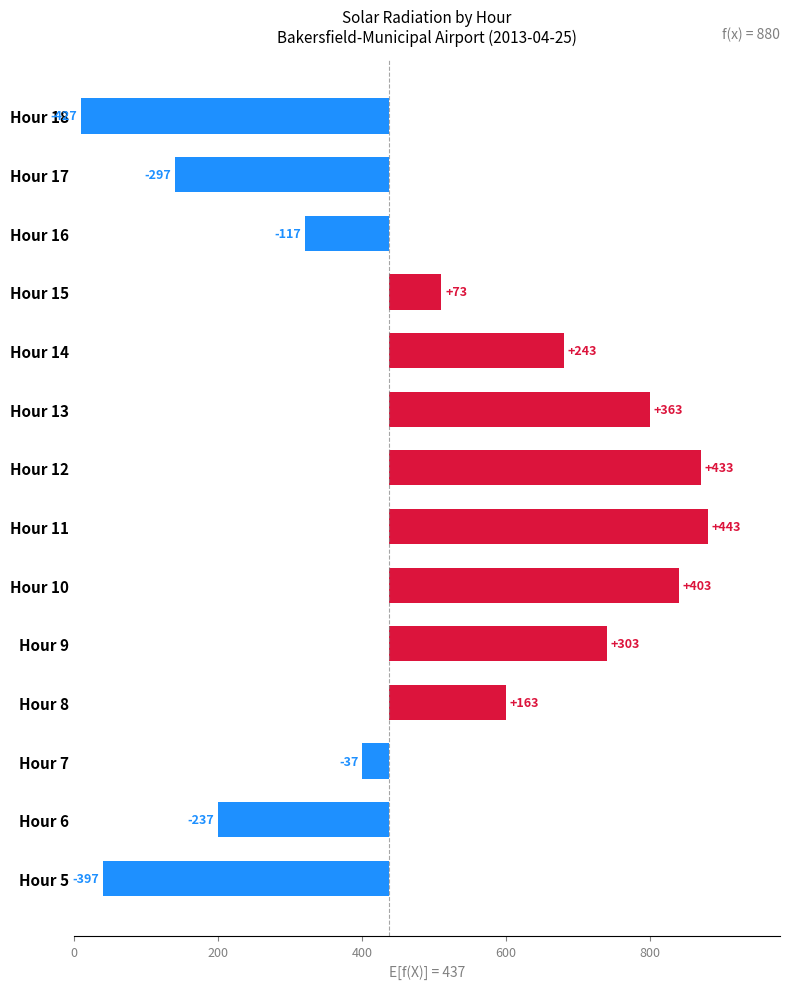

What is the difference between the values at Hour 15 and Hour 8?

90